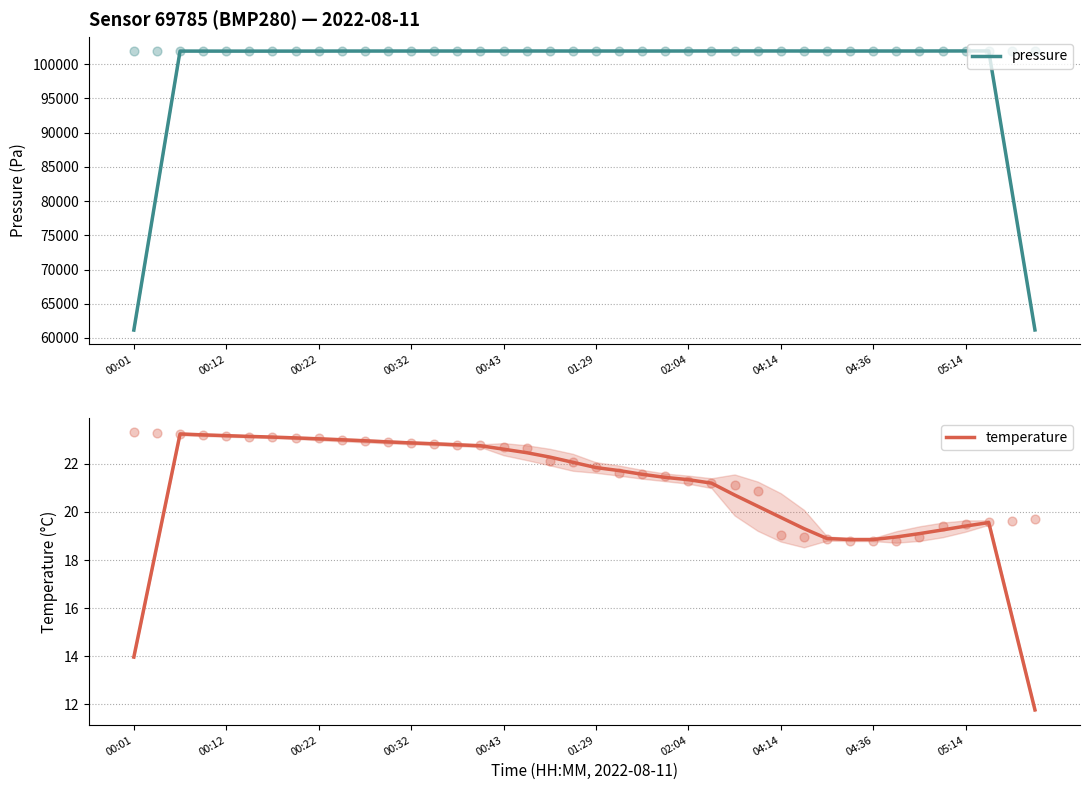

What is the lowest value of the pressure series?

61151.2